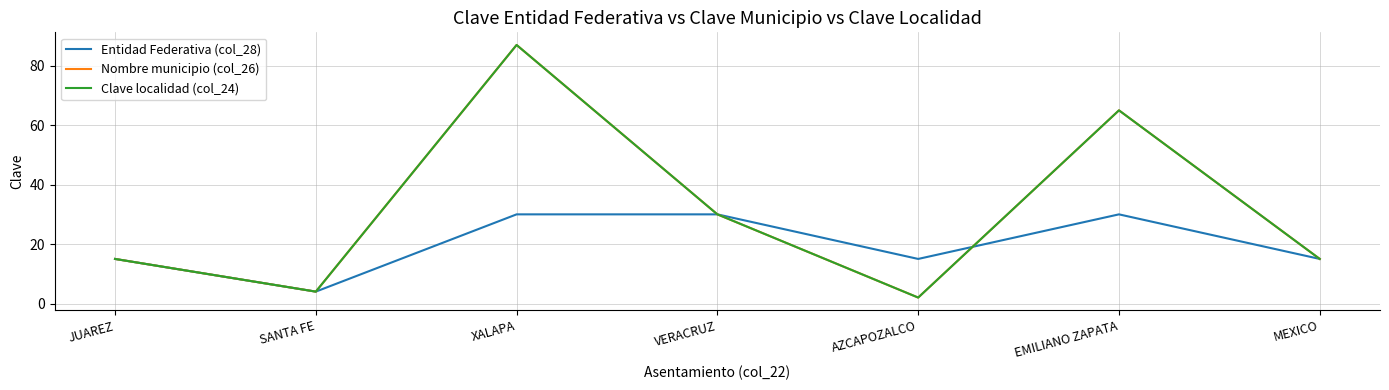

True or false: Entidad Federativa (col_28) has a value of 7 at MEXICO.

False